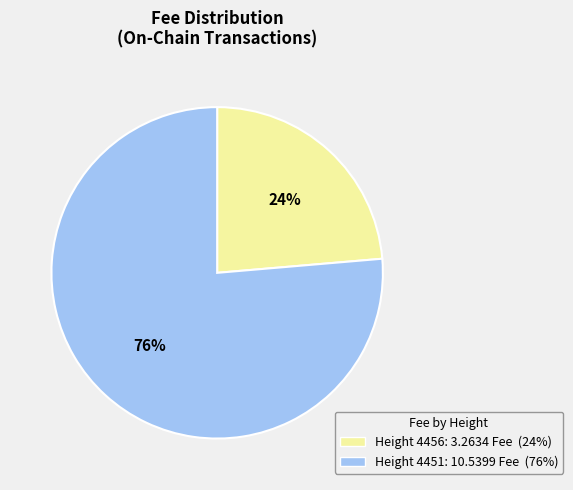

Count the number of slices in the pie.

2